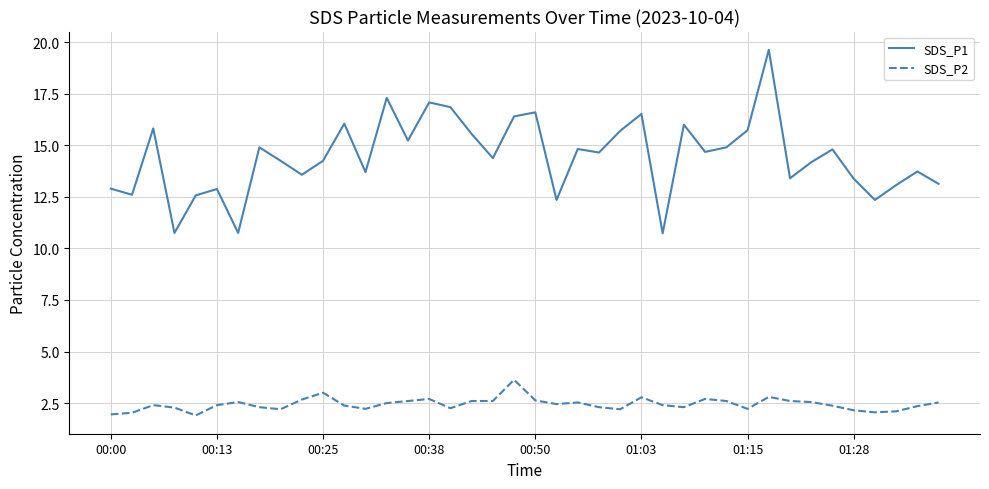

Which series has the widest spread of values?

SDS_P1